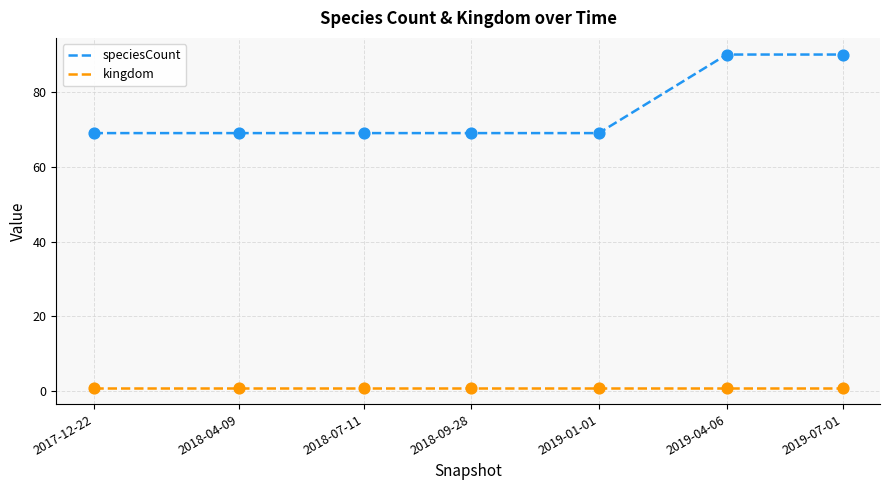

Between 2018-09-28 and 2019-07-01, which series saw the biggest shift?

speciesCount